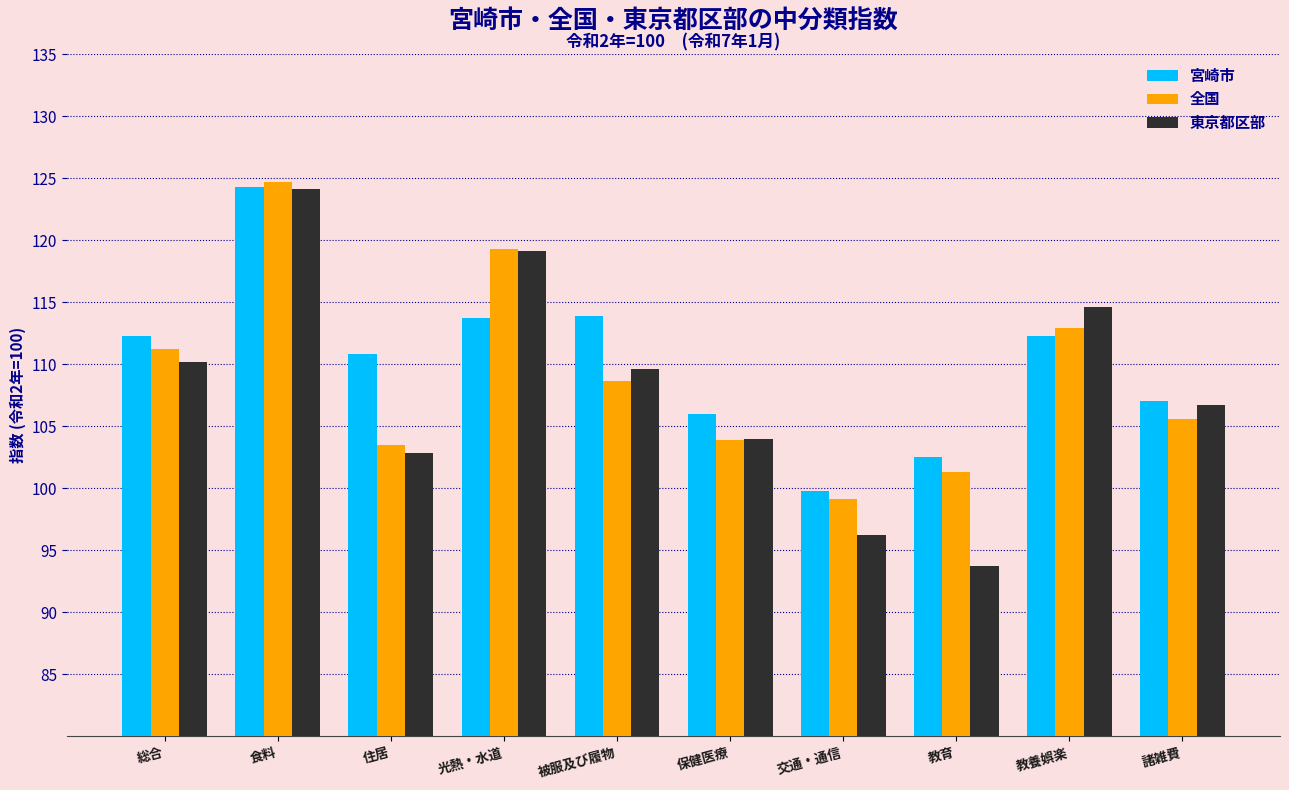

Which series has the widest spread of values?

東京都区部